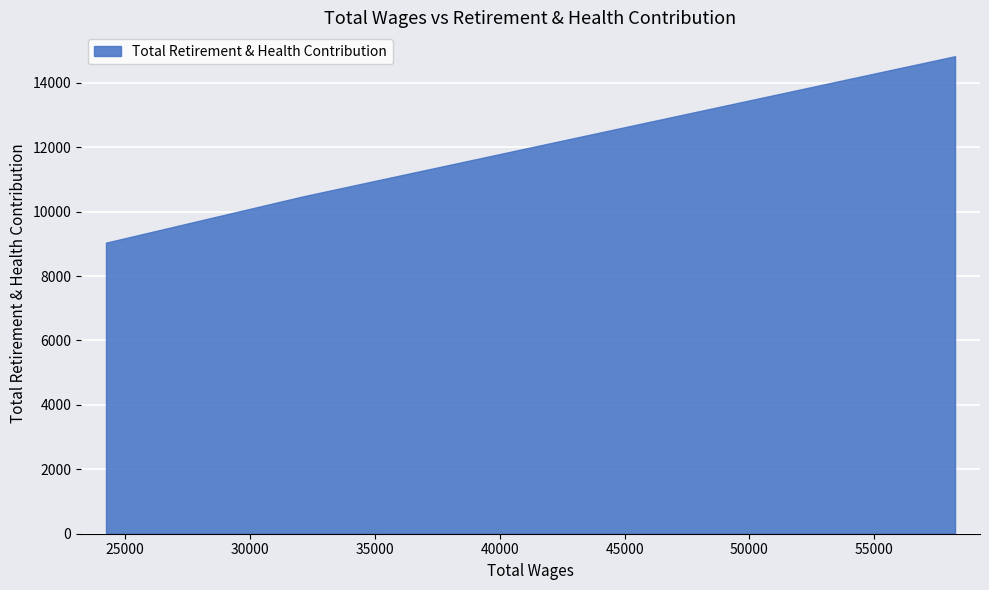

What is the difference between the values at 32123.0 and 24227.0?

1439